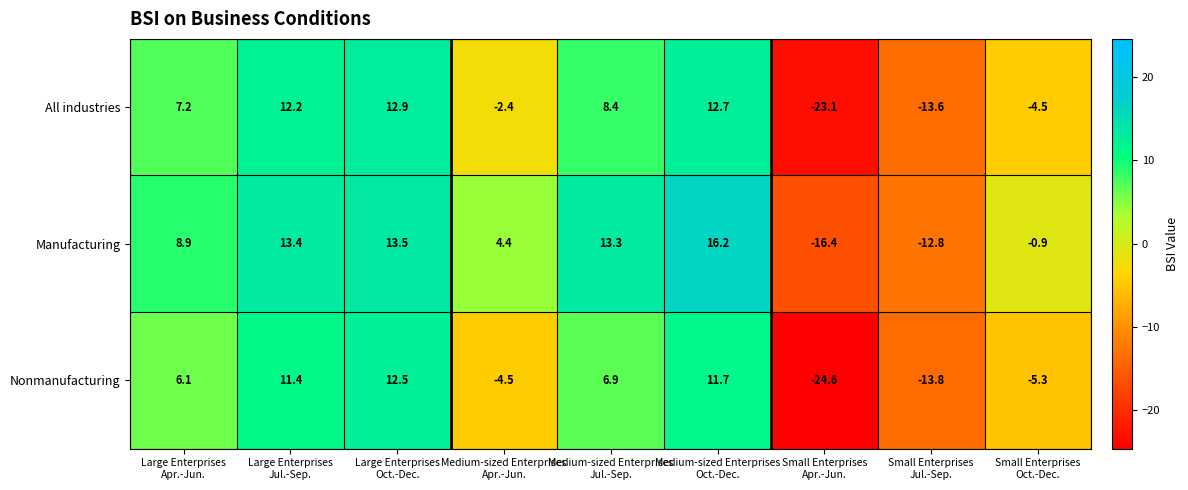

Which series has the widest spread of values?

Nonmanufacturing